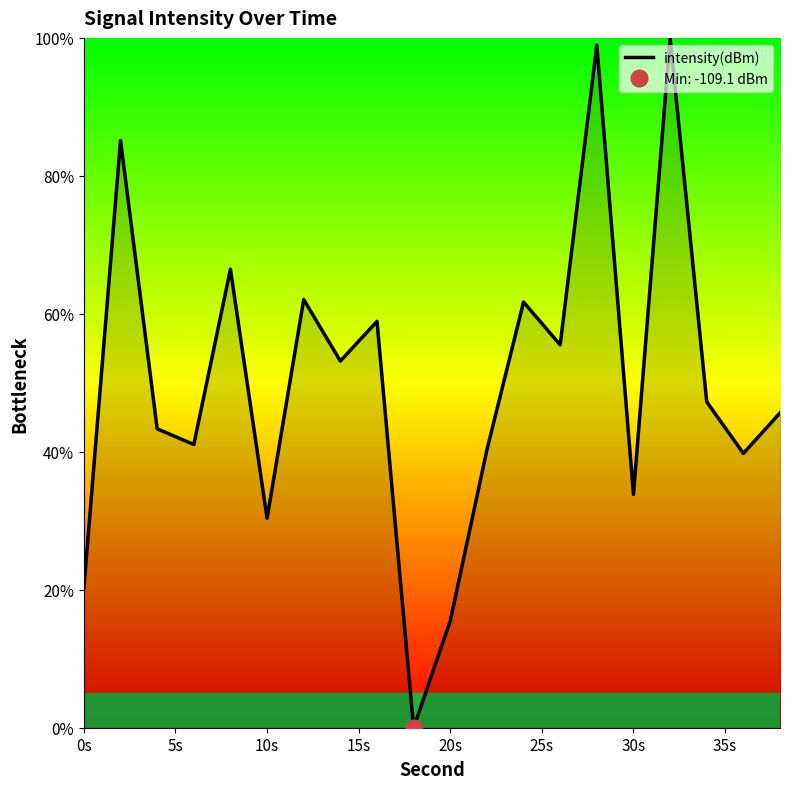

What is the highest value of the intensity(dBm) series?

100.0